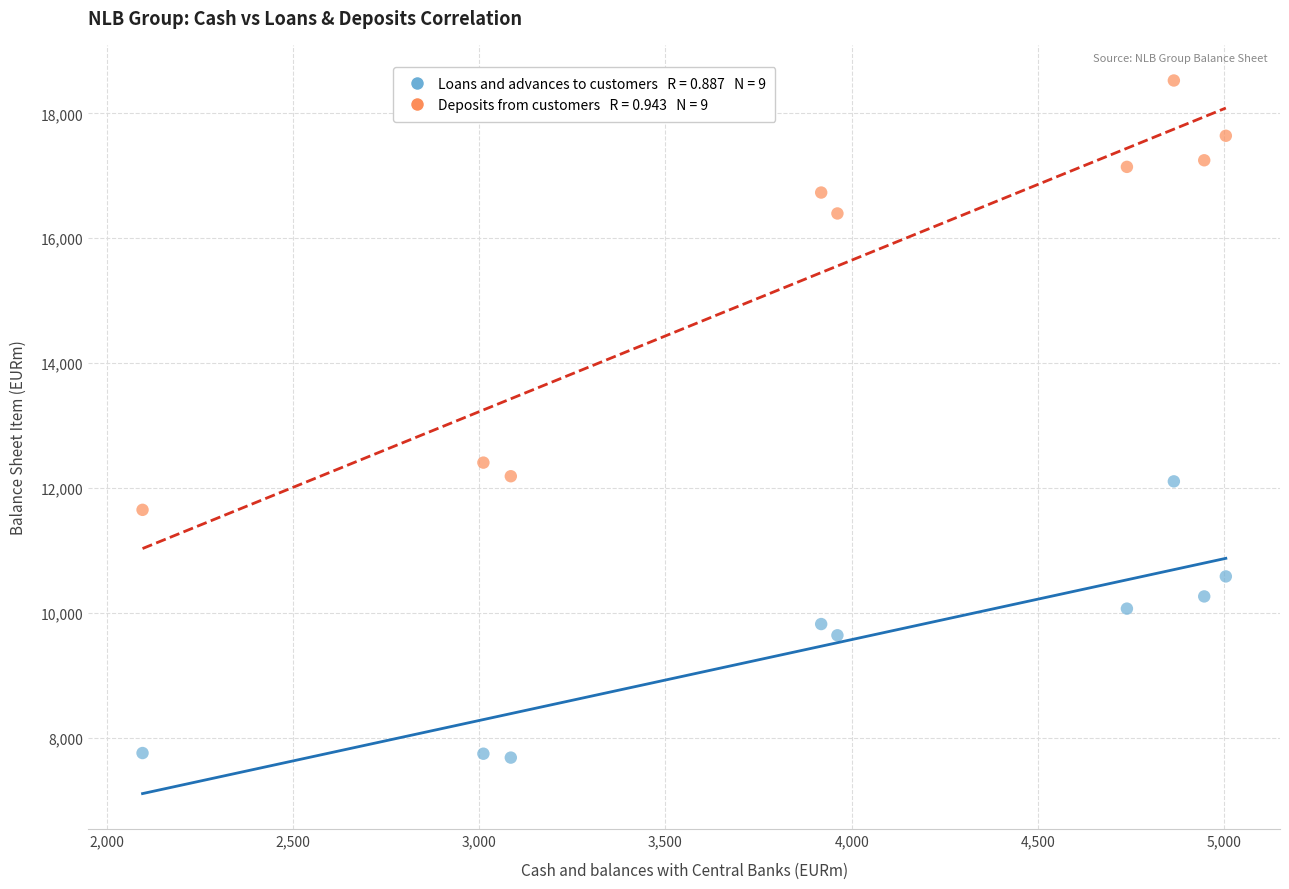

Across all data points, what is the range of Y values (max minus min)?

10839.0